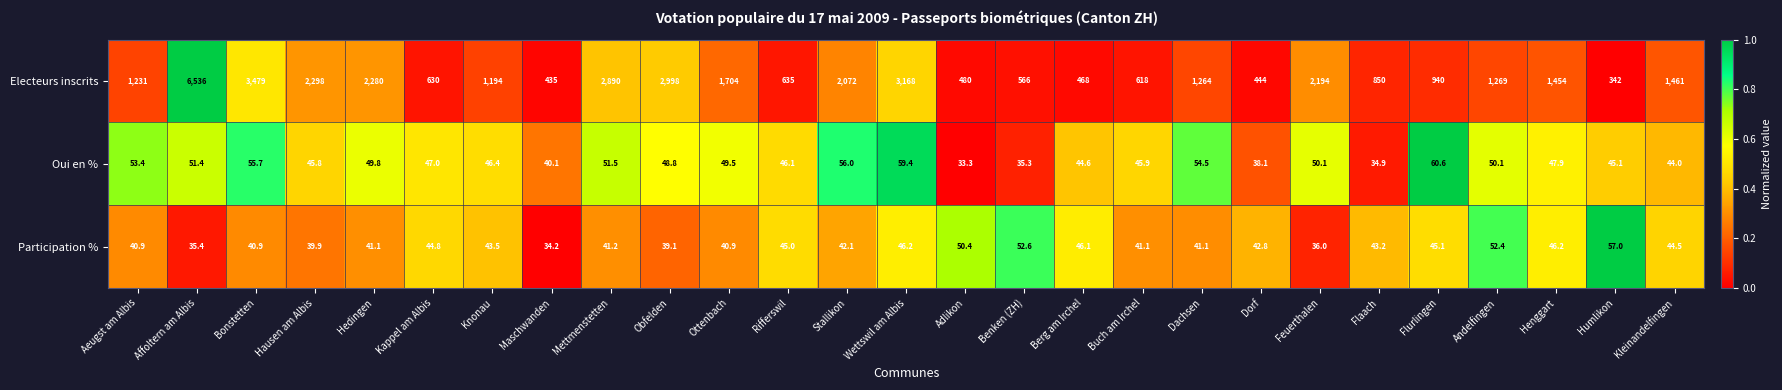

At which category is the sum across all series the highest?

Affoltern am Albis